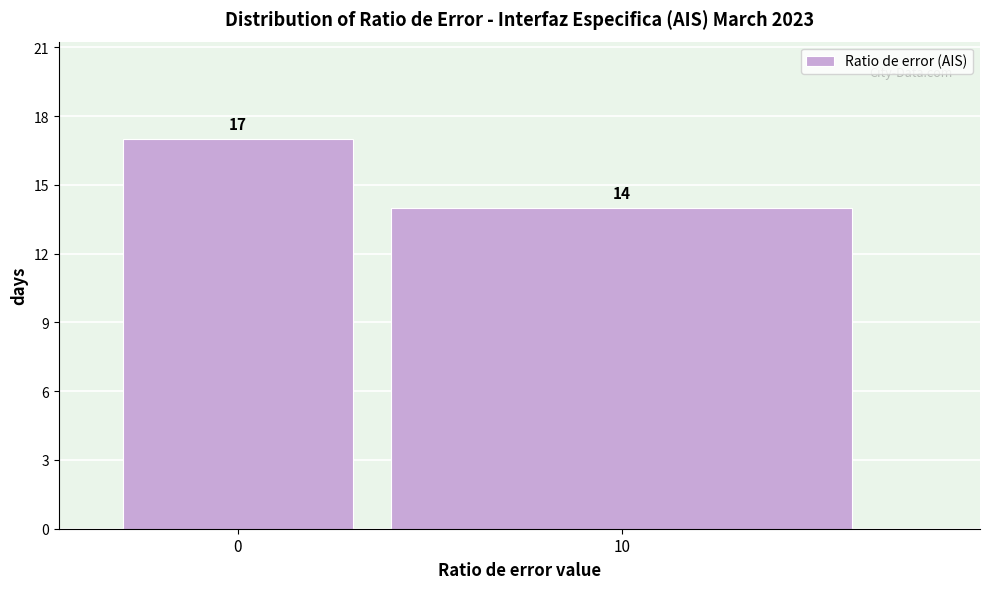

Reading left to right, what are all the values shown in this chart?

17	14